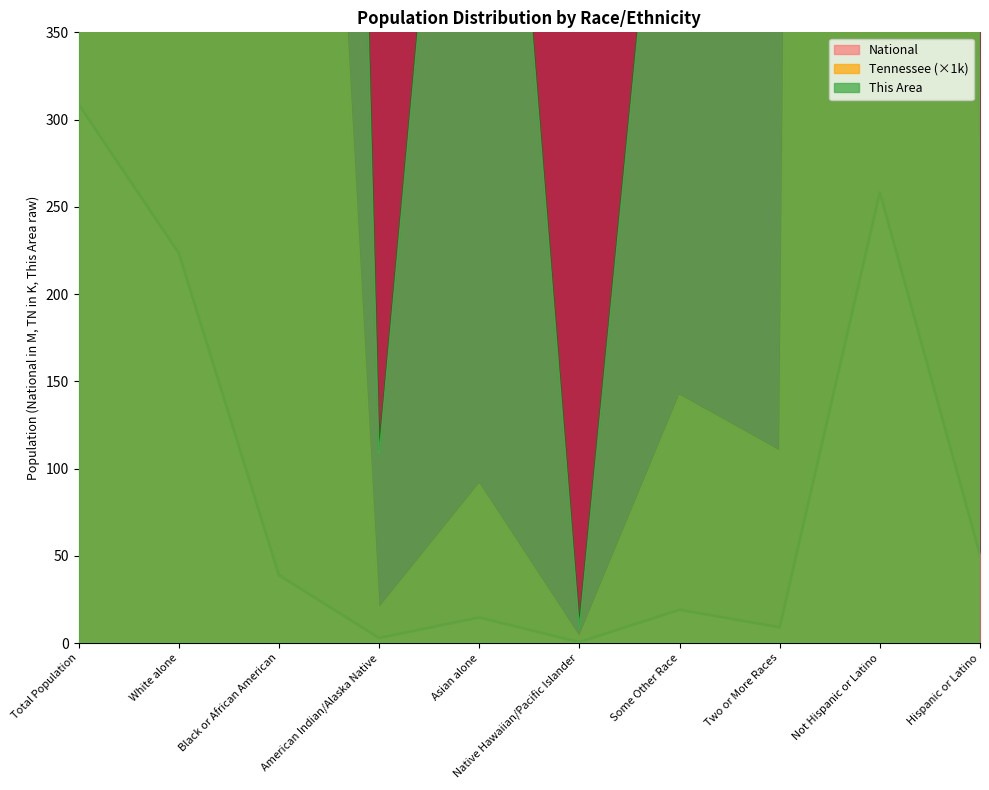

How many interior local valleys does the This Area series have?

2